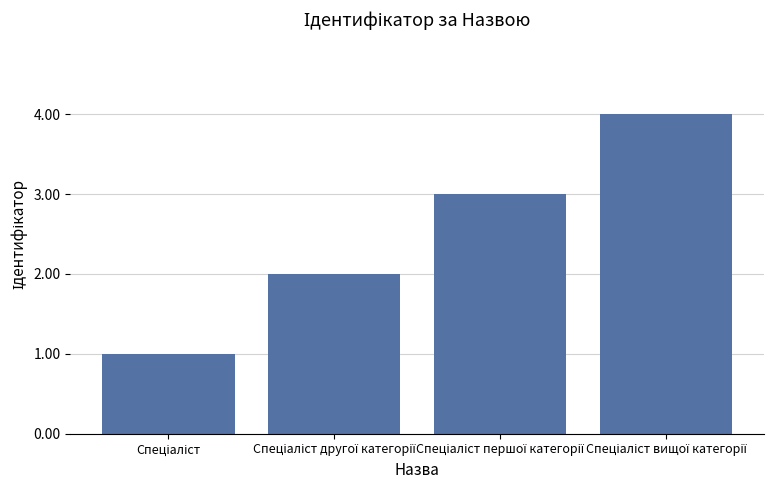

How many data points does each series have?

4